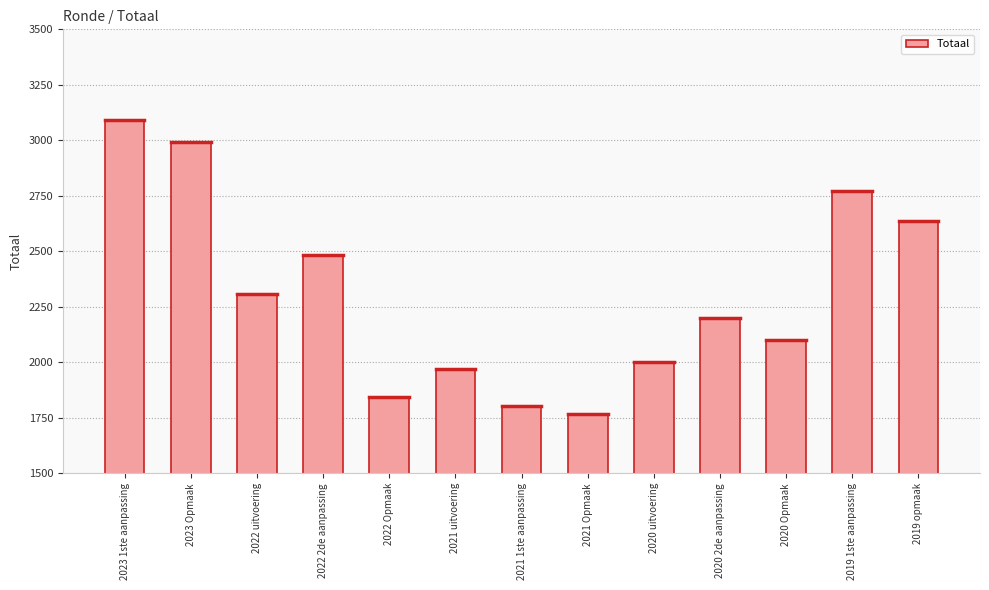

How many values are below 2200?

6